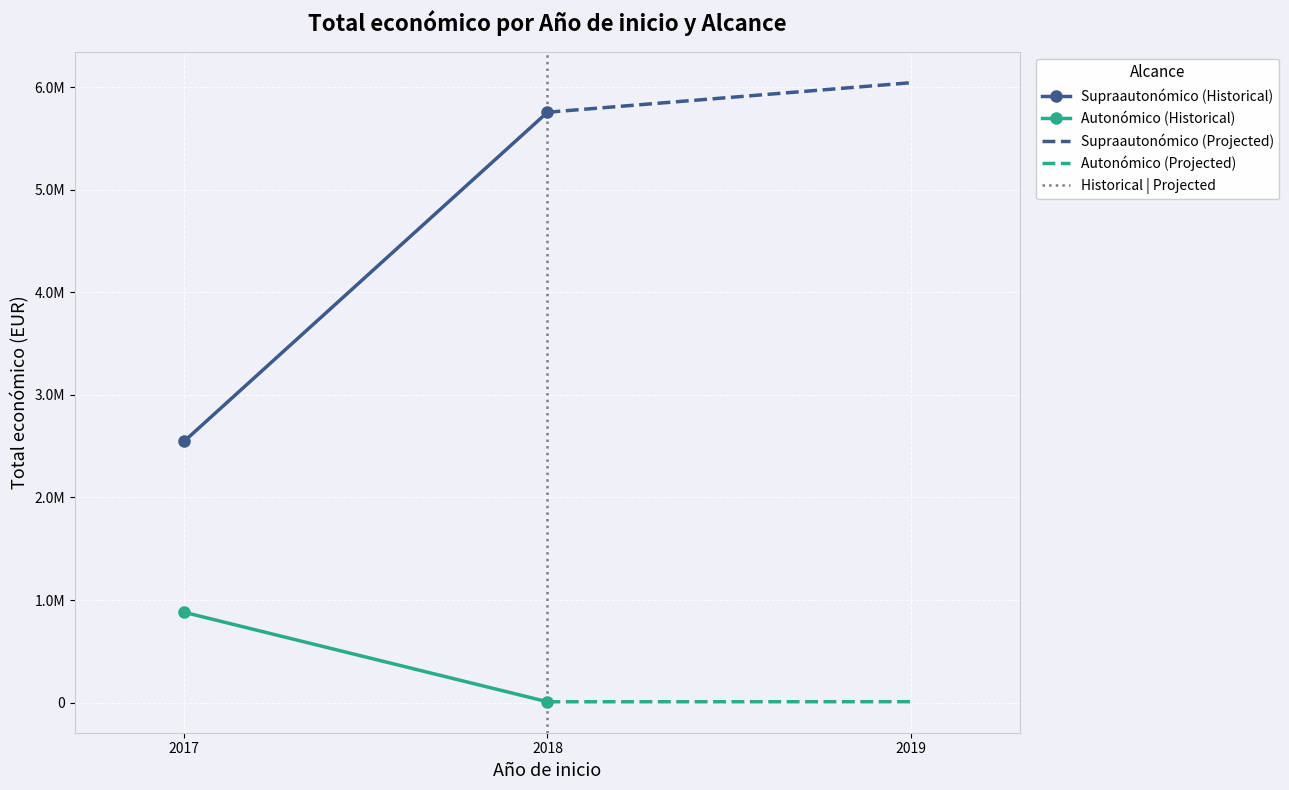

What is the difference between the Autonómico (Projected) values at 2018 and 2019?

632.2